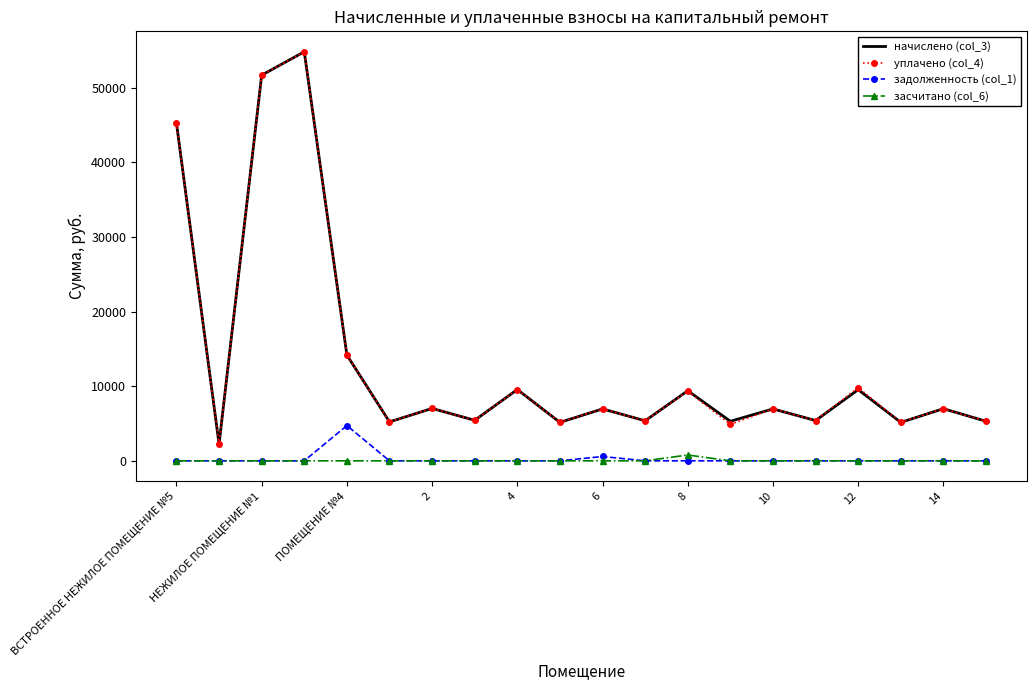

True or false: начислено (col_3) and засчитано (col_6) intersect in this chart.

False